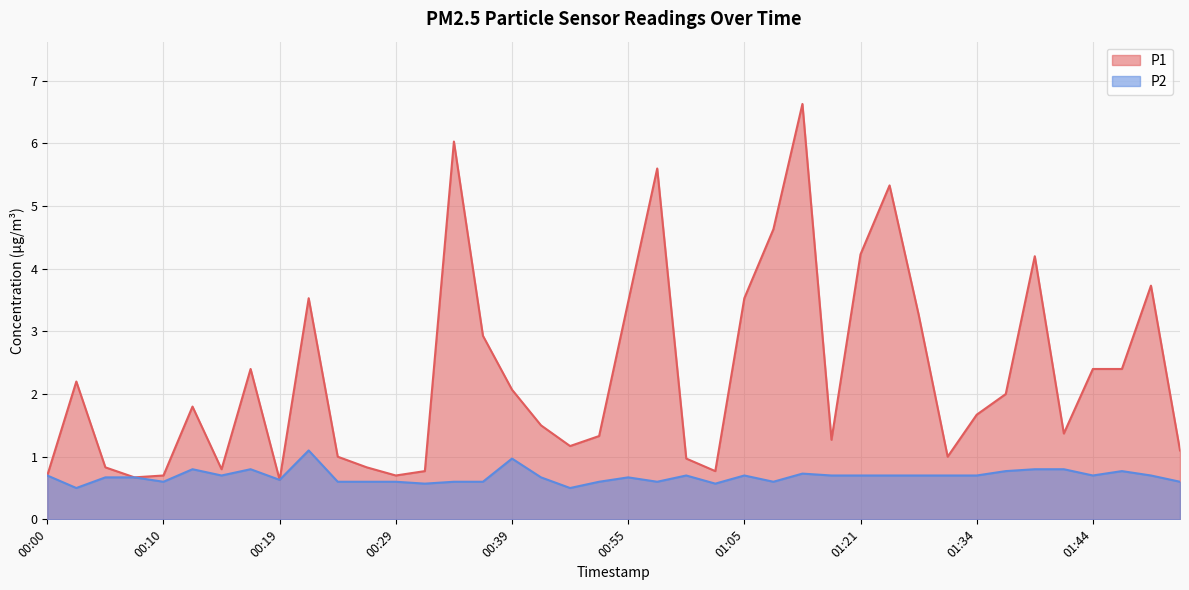

Reading left to right, extract all data points from this chart.

P1: 0.7	2.2	0.8	0.7	0.7	1.8	0.8	2.4	0.6	3.5	1.0	0.8	0.7	0.8	6.0	2.9	2.1	1.5	1.2	1.3	3.5	5.6	1.0	0.8	3.5	4.6	6.6	1.3	4.2	5.3	3.3	1.0	1.7	2.0	4.2	1.4	2.4	2.4	3.7	1.1
P2: 0.7	0.5	0.7	0.7	0.6	0.8	0.7	0.8	0.6	1.1	0.6	0.6	0.6	0.6	0.6	0.6	1.0	0.7	0.5	0.6	0.7	0.6	0.7	0.6	0.7	0.6	0.7	0.7	0.7	0.7	0.7	0.7	0.7	0.8	0.8	0.8	0.7	0.8	0.7	0.6